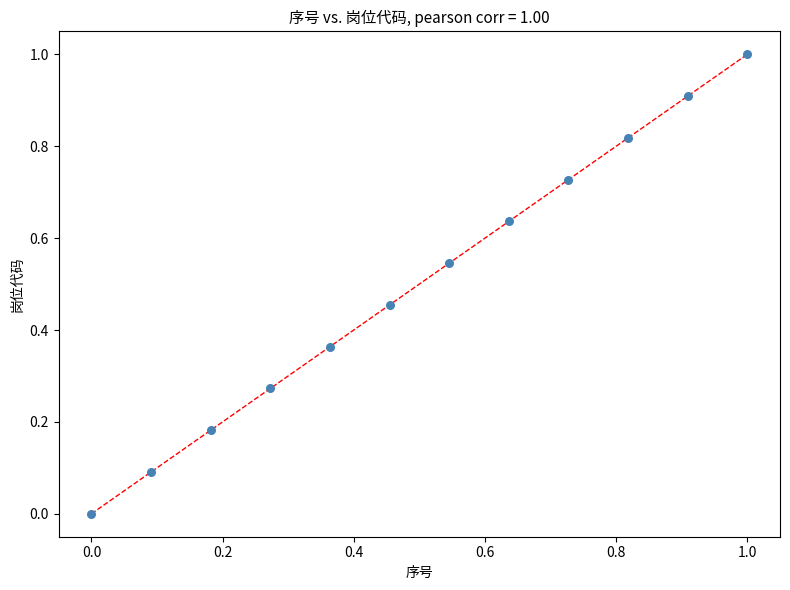

What is the range of X values (max minus min)?

1.0